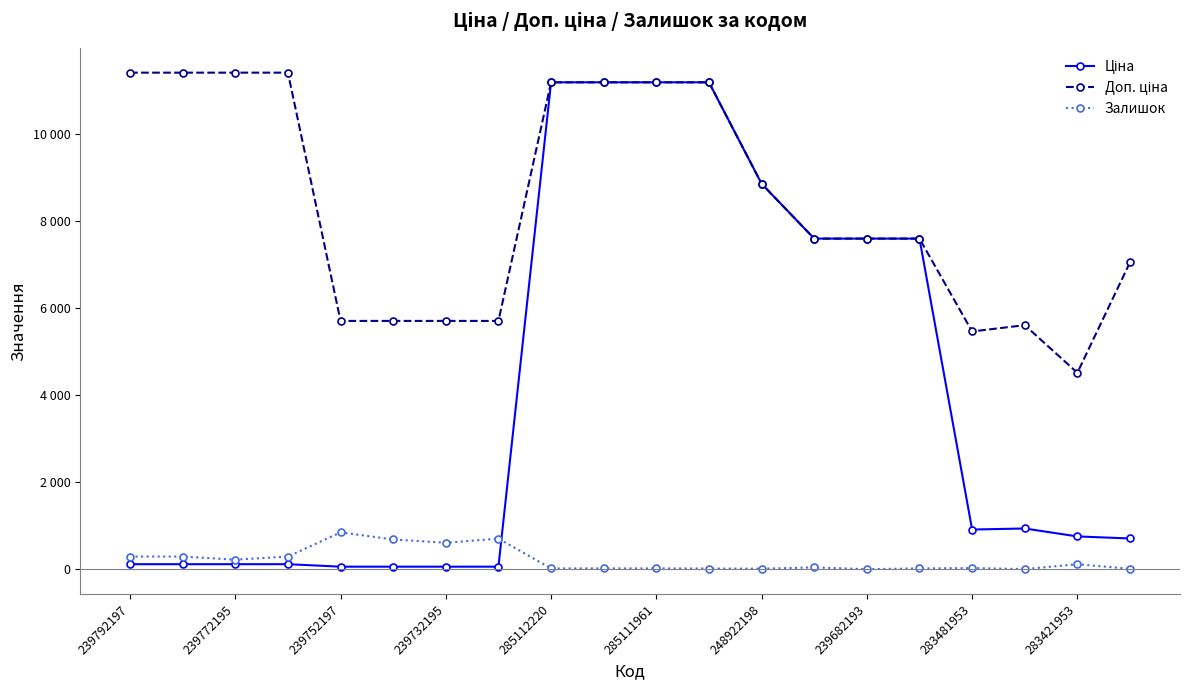

Does the chart have visible grid lines?

No